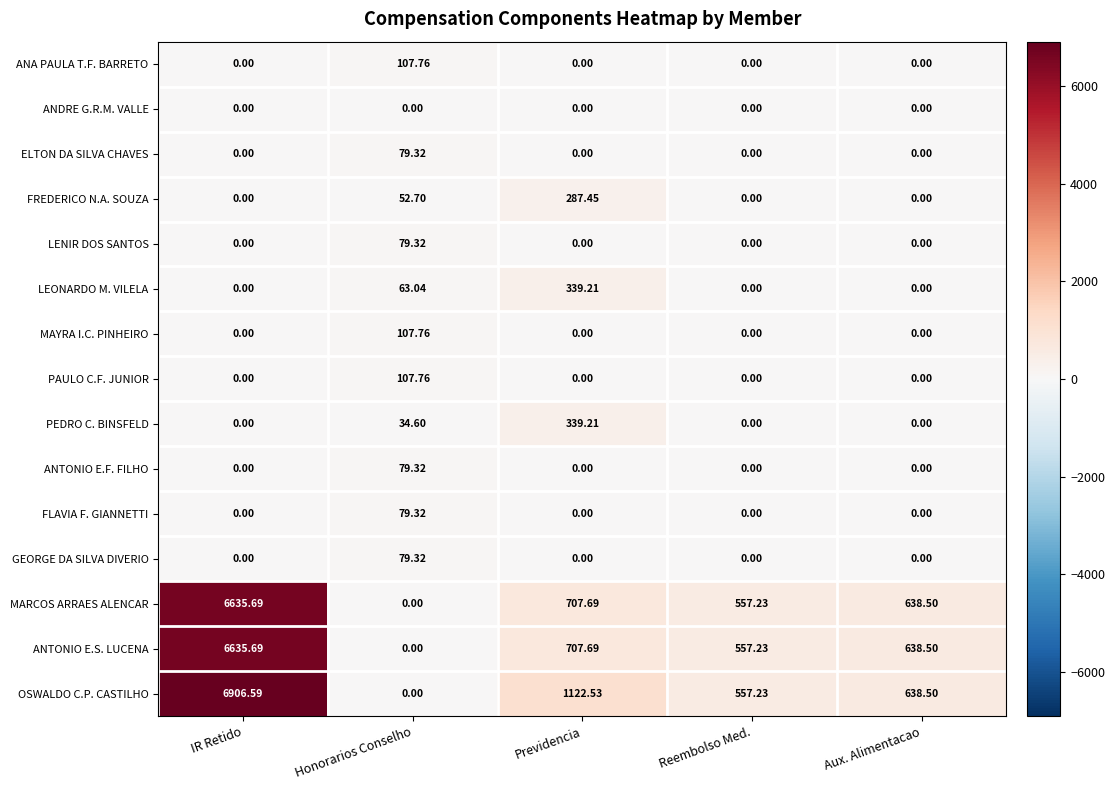

Which category has the highest value in the OSWALDO C.P. CASTILHO series?

IR Retido